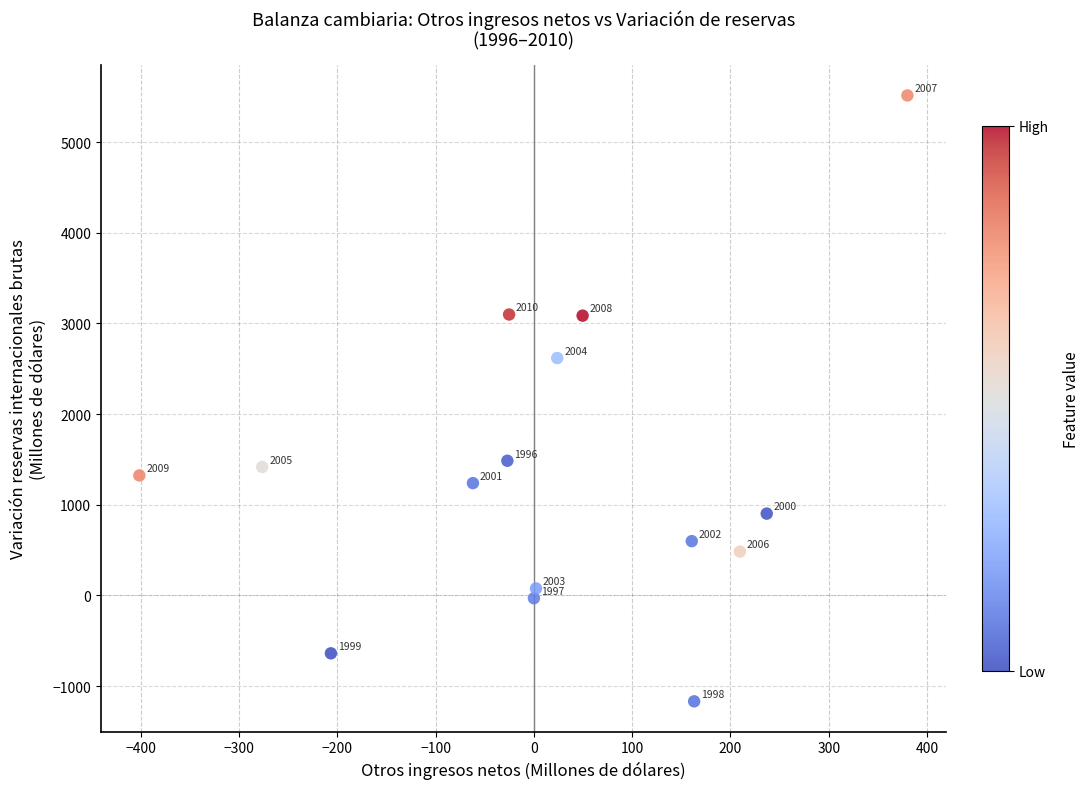

What is the range of Y values (max minus min)?

6682.2